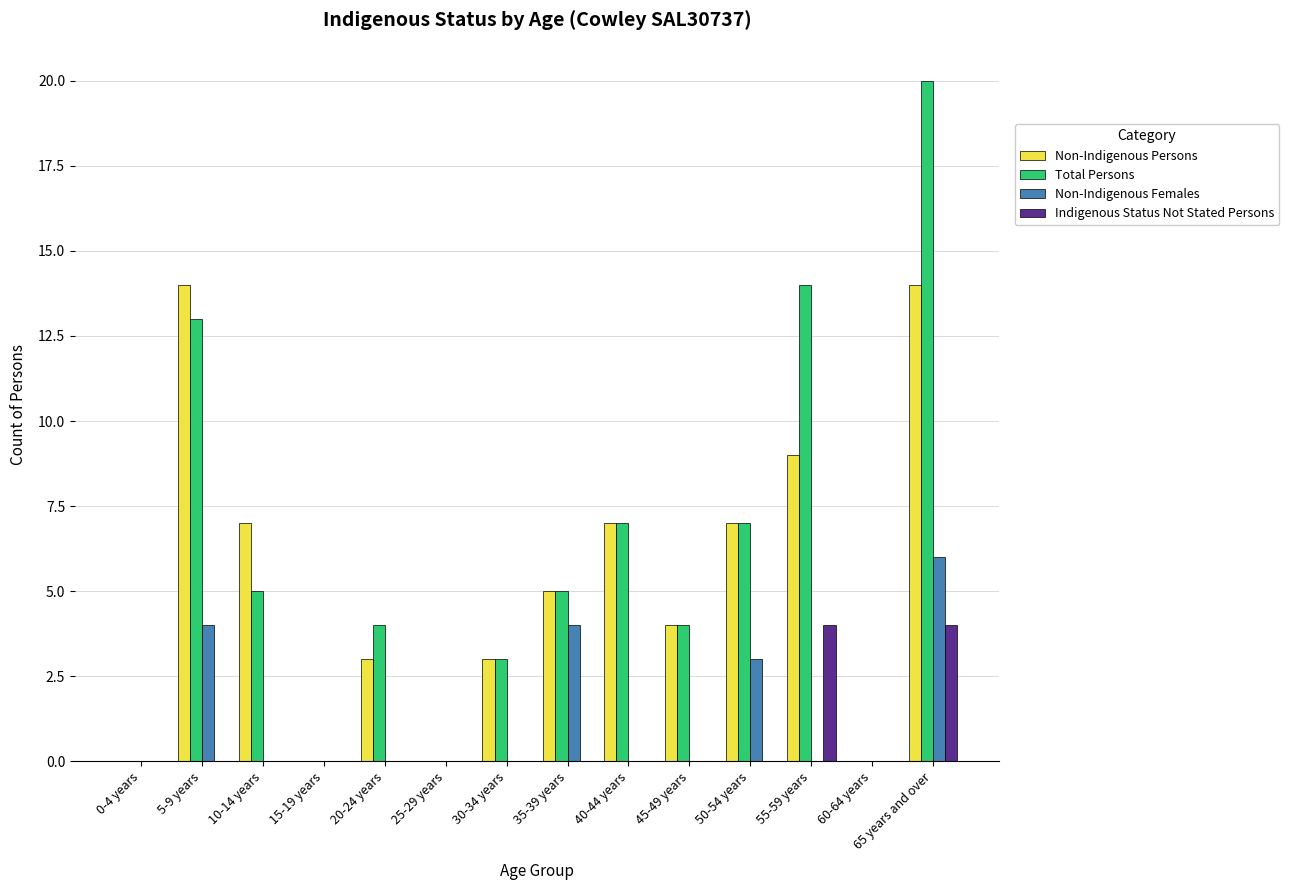

Is it true that Non-Indigenous Persons equals 0 at 0-4 years?

True